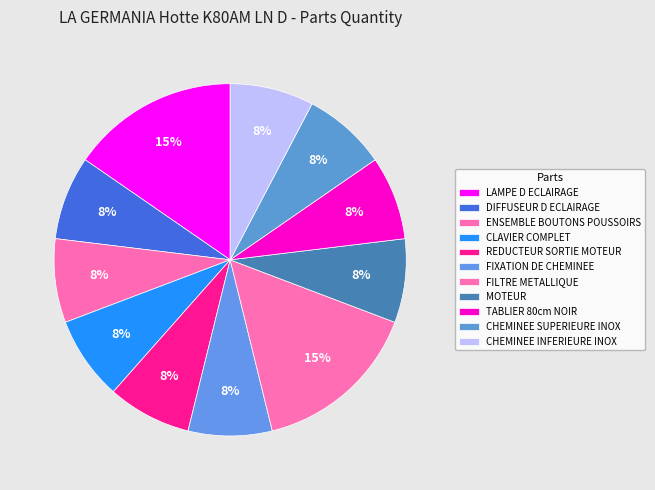

How many slices are in this pie chart?

11